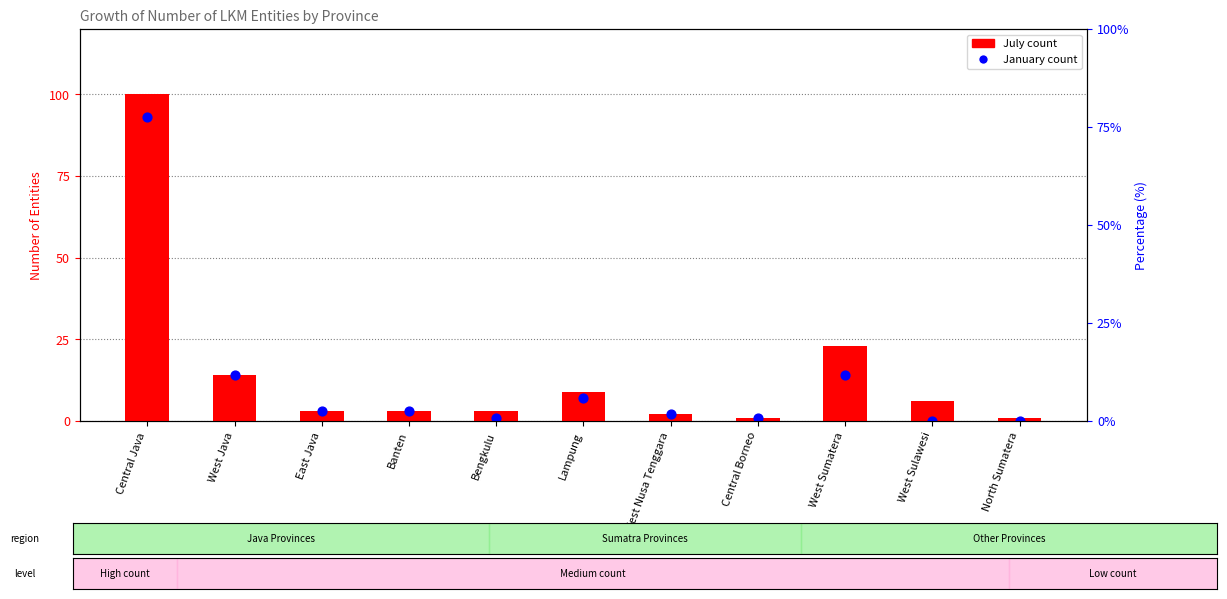

What are all the series names shown in the legend?

July count, January count